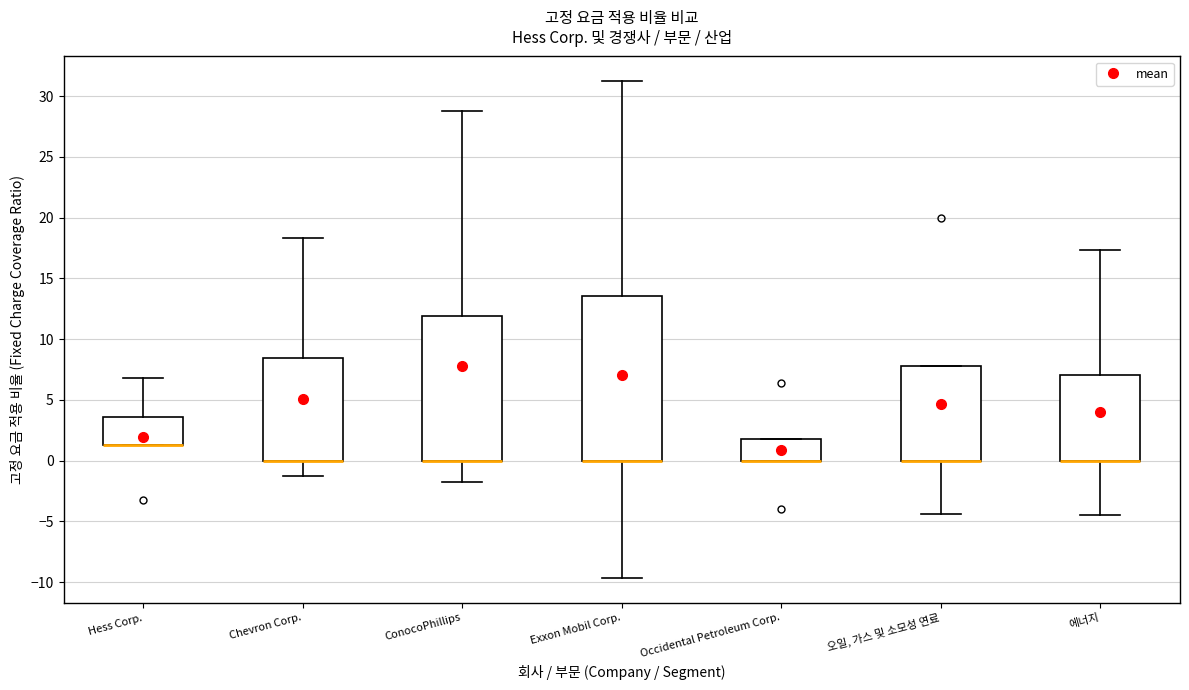

Reading left to right, read every box against the y-axis: the position of its median line, the range the box covers, and the ends of its whiskers. The values are not printed on the chart, so give them approximately, as read against the axis.

Hess Corp.: median 1.5 (drawn on the box's lower edge), box 1.5 to 3.5, whiskers 1.5 to 7.0
Chevron Corp.: median 0.0 (drawn on the box's lower edge), box 0.0 to 8.5, whiskers -1.5 to 18.5
ConocoPhillips: median 0.0 (drawn on the box's lower edge), box 0.0 to 12.0, whiskers -2.0 to 29.0
Exxon Mobil Corp.: median 0.0 (drawn on the box's lower edge), box 0.0 to 13.5, whiskers -9.5 to 31.0
Occidental Petroleum Corp.: median 0.0 (drawn on the box's lower edge), box 0.0 to 2.0, whiskers 0.0 to 2.0
오일, 가스 및 소모성 연료: median 0.0 (drawn on the box's lower edge), box 0.0 to 8.0, whiskers -4.5 to 8.0
에너지: median 0.0 (drawn on the box's lower edge), box 0.0 to 7.0, whiskers -4.5 to 17.5